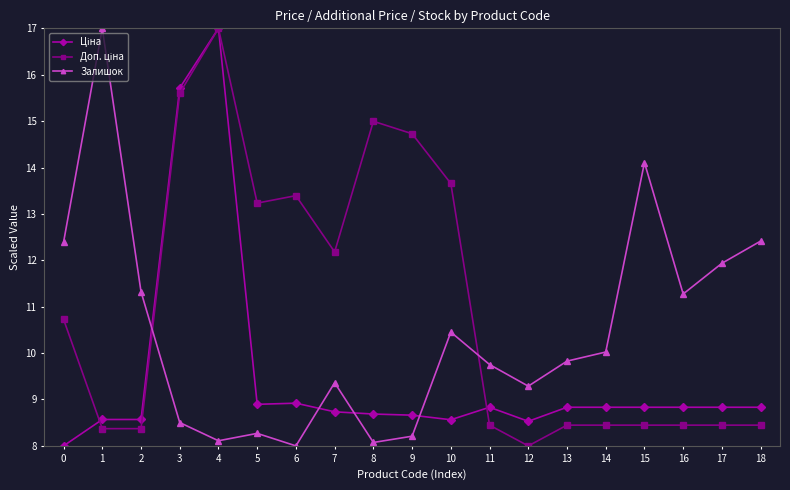

True or false: Залишок has more than 2 interior local peaks.

True